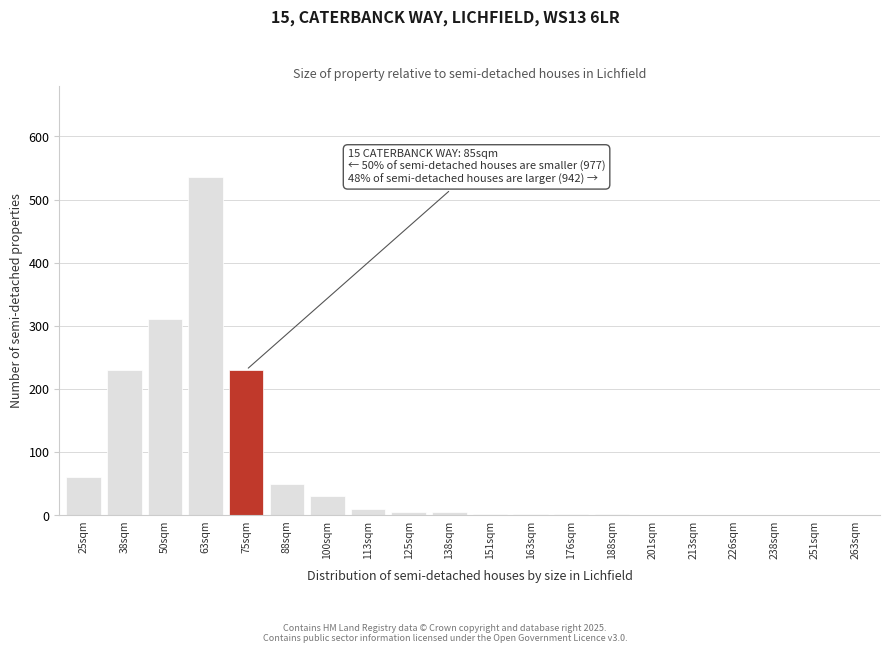

The chart shows a value of 230 at 38sqm. True or false?

True